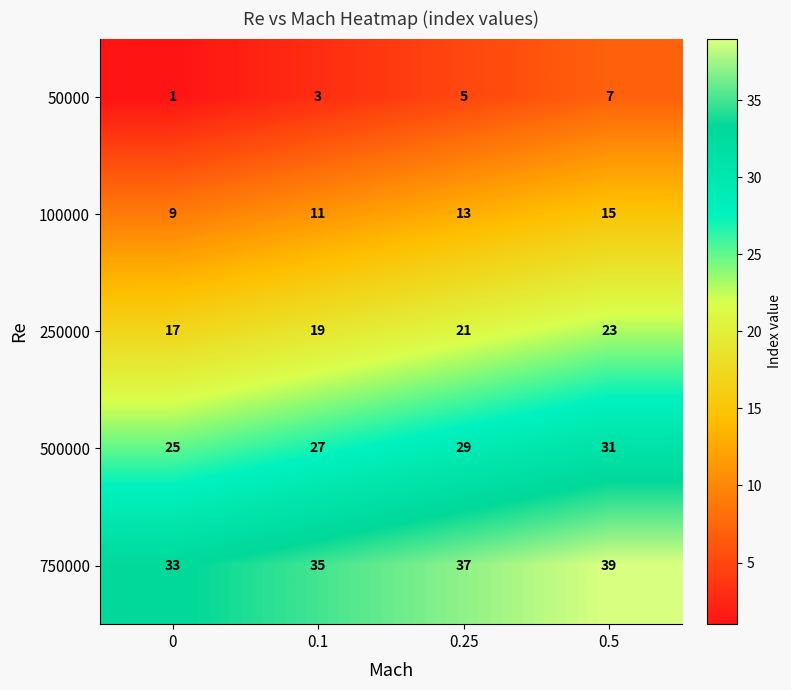

True or false: 100000 has a value of 17 at 0.1.

False